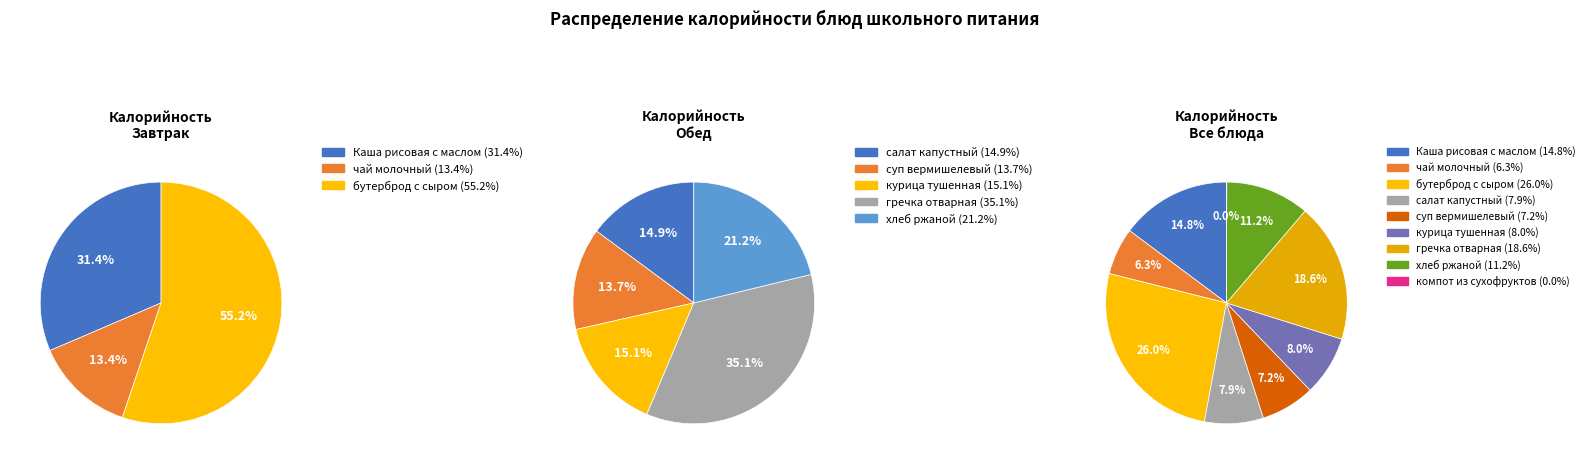

Which category has the smallest portion of the pie?

компот из сухофруктов